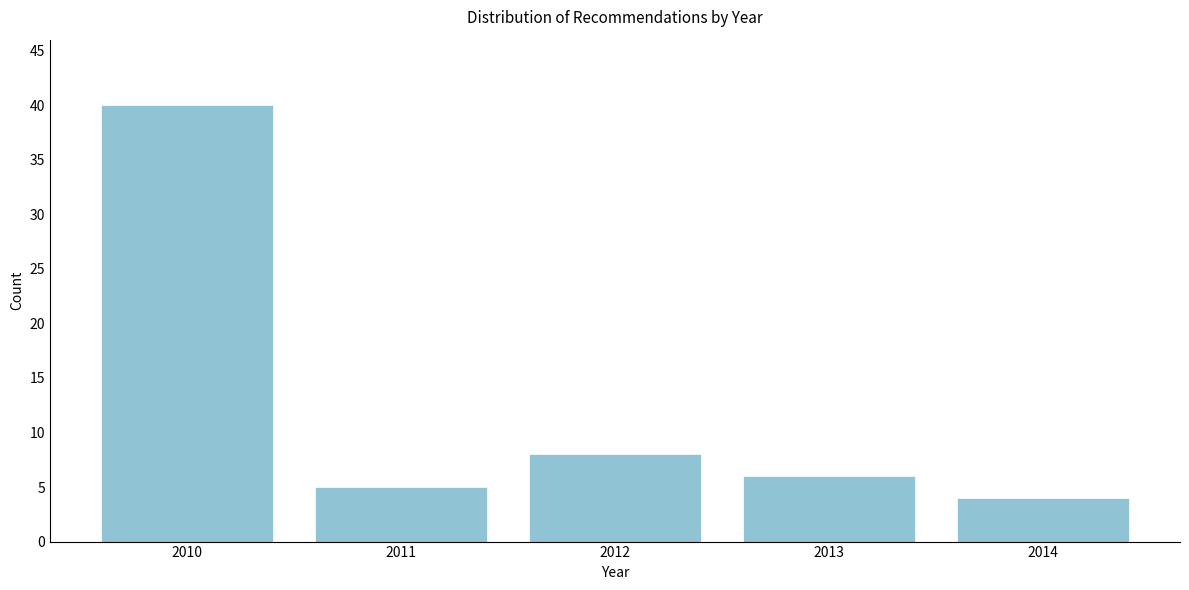

Reading right to left, what are all the values shown in this chart?

4	6	8	5	40